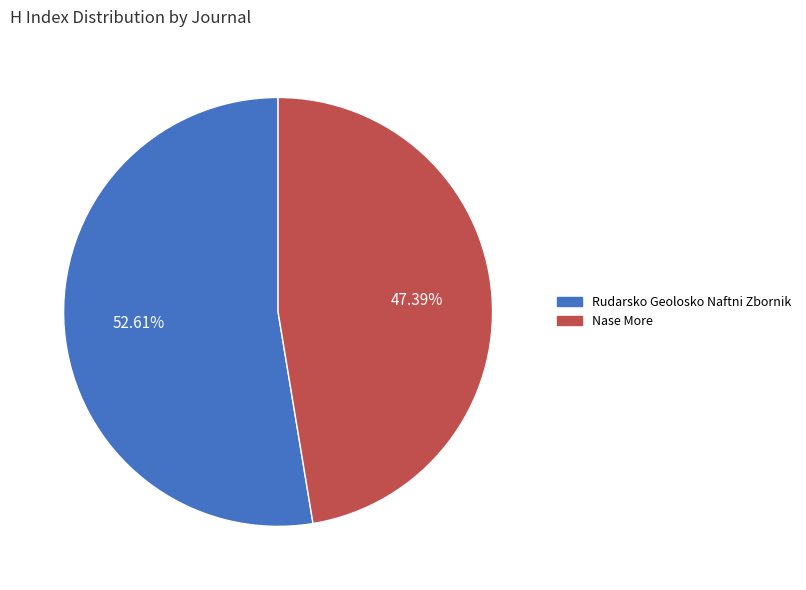

Is the sum of Rudarsko Geolosko Naftni Zbornik and Nase More greater than half?

Yes